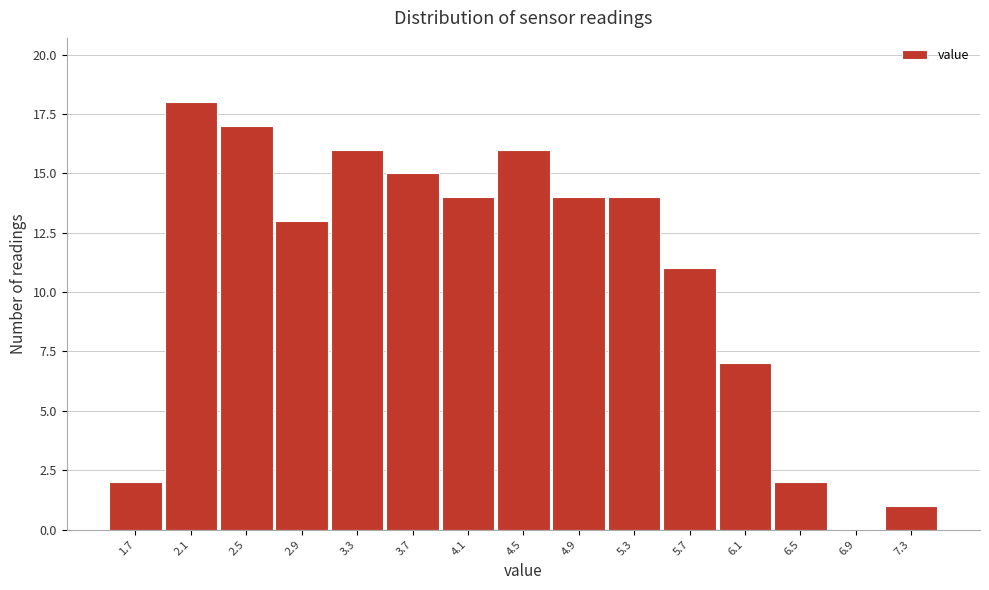

Reading left to right, transcribe this chart: for each bar, give the range it covers on the x-axis and its height. Neither the bar edges nor the heights are printed on the chart, so give them approximately, as read against the axes.

1.45 to 1.85: 2
1.85 to 2.30: 18
2.30 to 2.70: 17
2.70 to 3.10: 13
3.10 to 3.50: 16
3.50 to 3.90: 15
3.90 to 4.30: 14
4.30 to 4.70: 16
4.70 to 5.10: 14
5.10 to 5.50: 14
5.50 to 5.90: 11
5.90 to 6.30: 7
6.30 to 6.70: 2
6.70 to 7.15: 0
7.15 to 7.55: 1